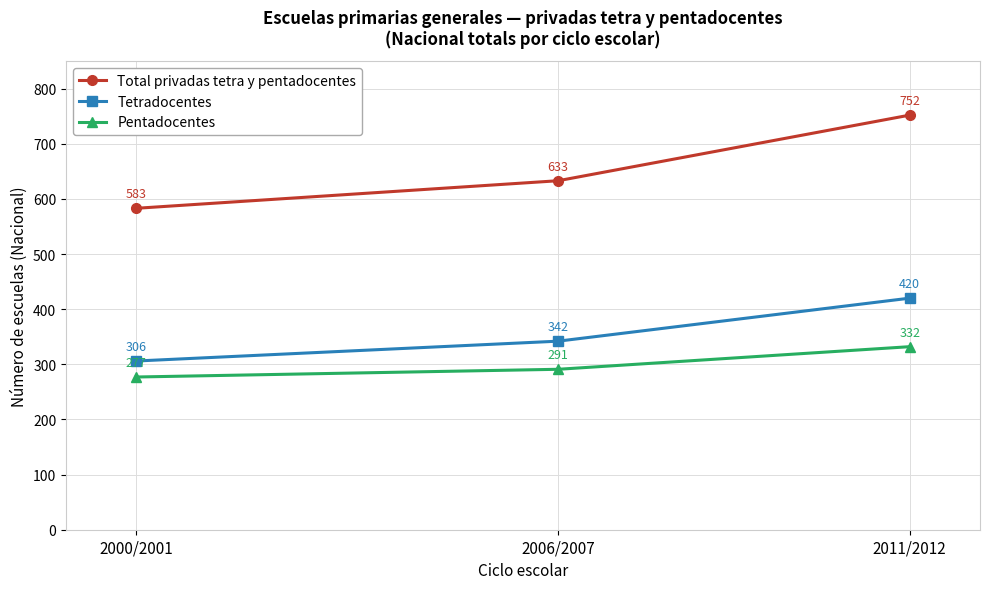

What is the average value of the Pentadocentes series?

300